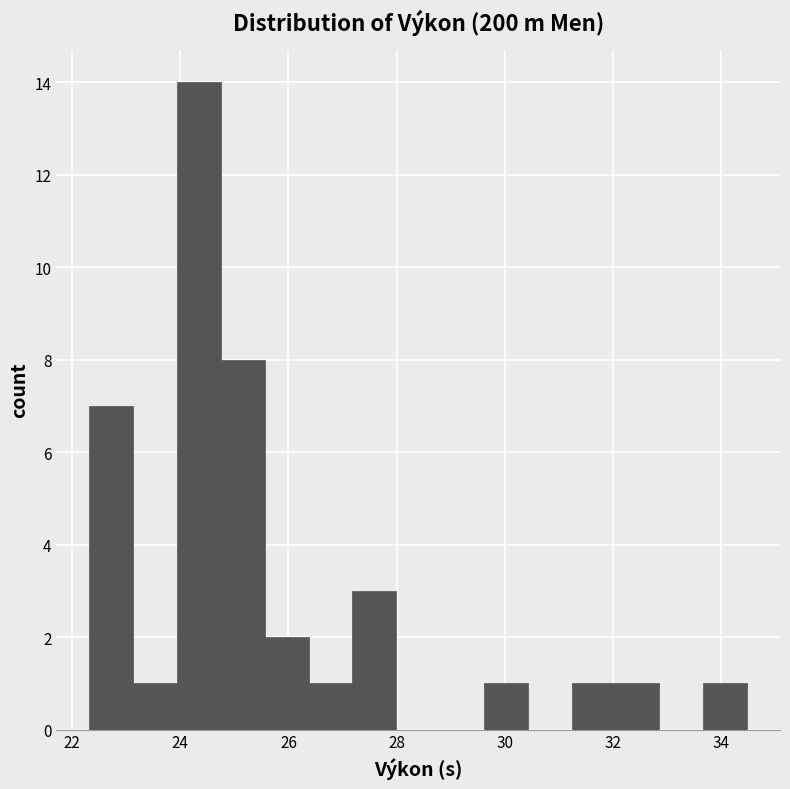

Over which range of the x-axis is the bar tallest?

24.0 to 24.8